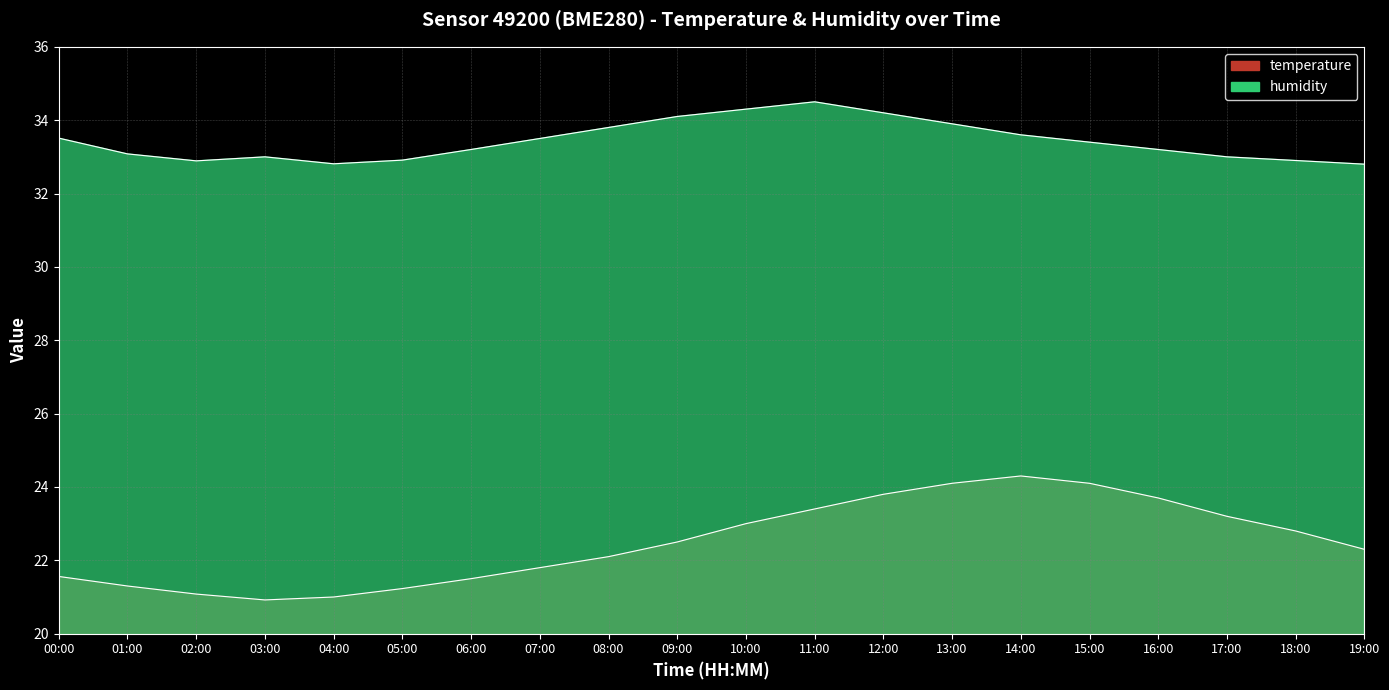

Reading left to right, extract all data points from this chart.

temperature: 21.6	21.3	21.1	20.9	21.0	21.2	21.5	21.8	22.1	22.5	23.0	23.4	23.8	24.1	24.3	24.1	23.7	23.2	22.8	22.3
humidity: 33.5	33.1	32.9	33.0	32.8	32.9	33.2	33.5	33.8	34.1	34.3	34.5	34.2	33.9	33.6	33.4	33.2	33.0	32.9	32.8